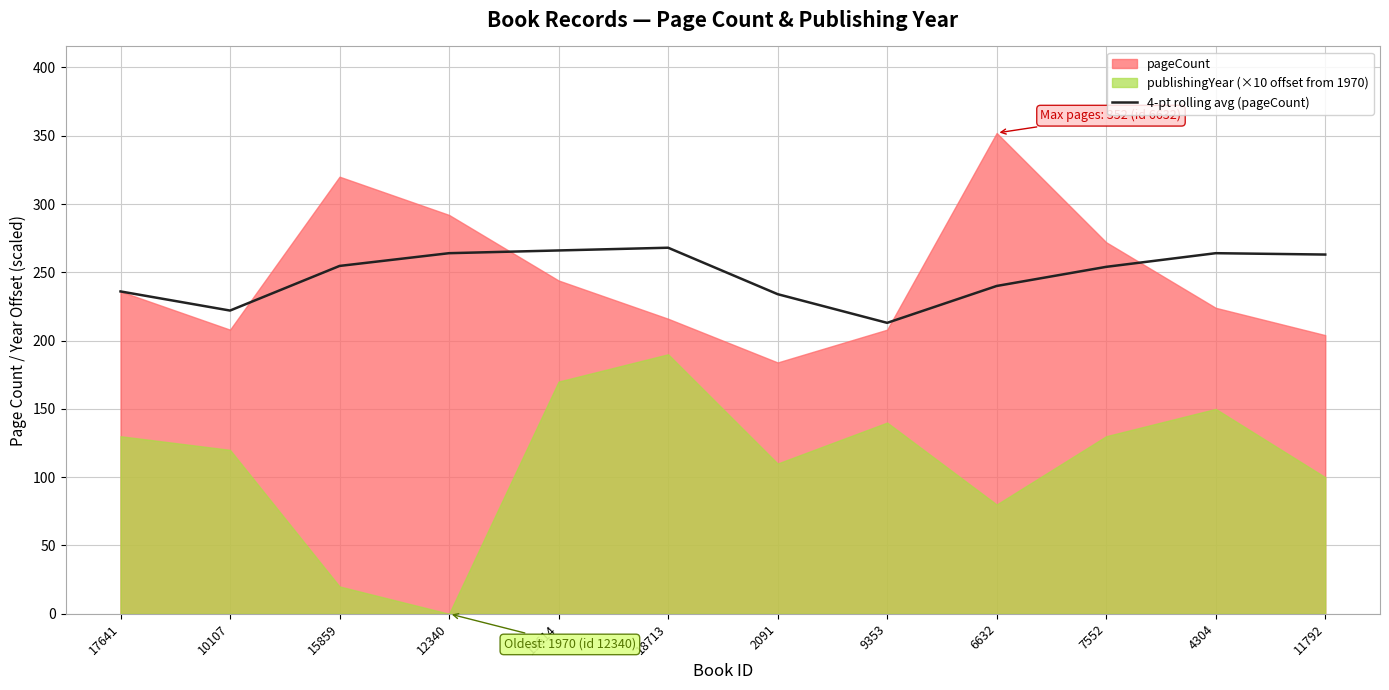

Reading left to right, extract all data points from this chart.

17641=236.0	10107=222.0	15859=254.7	12340=264.0	19614=266.0	18713=268.0	2091=234.0	9353=213.0	6632=240.0	7552=254.0	4304=264.0	11792=263.0